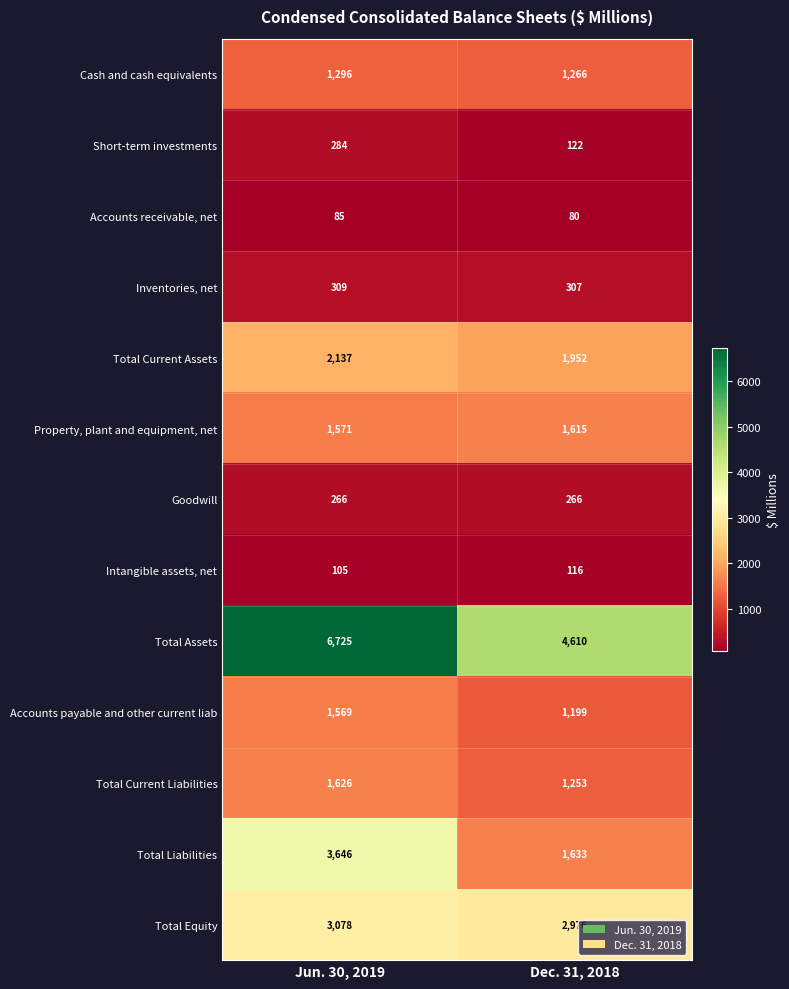

Reading right to left, list all the values displayed in this chart.

Cash and cash equivalents: Dec. 31, 2018=1266	Jun. 30, 2019=1296
Short-term investments: Dec. 31, 2018=122	Jun. 30, 2019=284
Accounts receivable, net: Dec. 31, 2018=80	Jun. 30, 2019=85
Inventories, net: Dec. 31, 2018=307	Jun. 30, 2019=309
Total Current Assets: Dec. 31, 2018=1952	Jun. 30, 2019=2137
Property, plant and equipment, net: Dec. 31, 2018=1615	Jun. 30, 2019=1571
Goodwill: Dec. 31, 2018=266	Jun. 30, 2019=266
Intangible assets, net: Dec. 31, 2018=116	Jun. 30, 2019=105
Total Assets: Dec. 31, 2018=4610	Jun. 30, 2019=6725
Accounts payable and other current liab: Dec. 31, 2018=1199	Jun. 30, 2019=1569
Total Current Liabilities: Dec. 31, 2018=1253	Jun. 30, 2019=1626
Total Liabilities: Dec. 31, 2018=1633	Jun. 30, 2019=3646
Total Equity: Dec. 31, 2018=2976	Jun. 30, 2019=3078